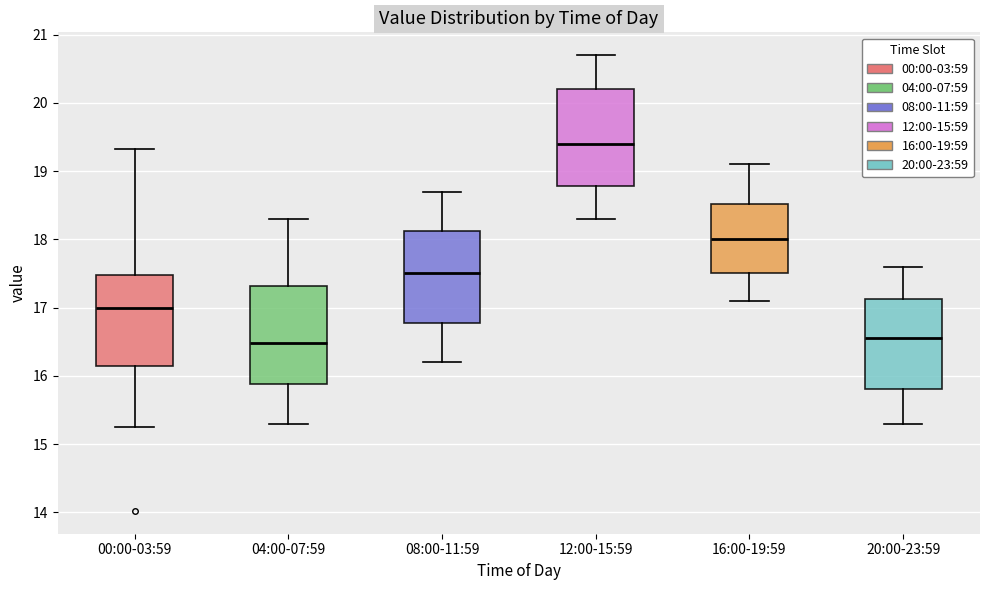

Reading left to right, read every box against the y-axis: the position of its median line, the range the box covers, and the ends of its whiskers. The values are not printed on the chart, so give them approximately, as read against the axis.

00:00-03:59: median 17.0, box 16.1 to 17.5, whiskers 15.3 to 19.3
04:00-07:59: median 16.5, box 15.9 to 17.3, whiskers 15.3 to 18.3
08:00-11:59: median 17.5, box 16.8 to 18.1, whiskers 16.2 to 18.7
12:00-15:59: median 19.4, box 18.8 to 20.2, whiskers 18.3 to 20.7
16:00-19:59: median 18.0, box 17.5 to 18.5, whiskers 17.1 to 19.1
20:00-23:59: median 16.6, box 15.8 to 17.1, whiskers 15.3 to 17.6